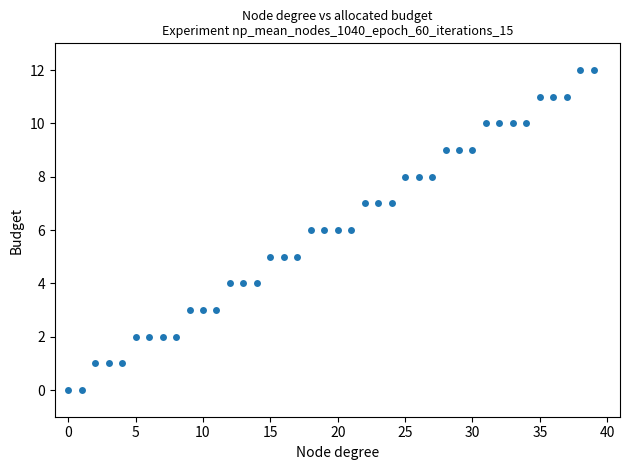

What is the range of Y values (max minus min)?

12